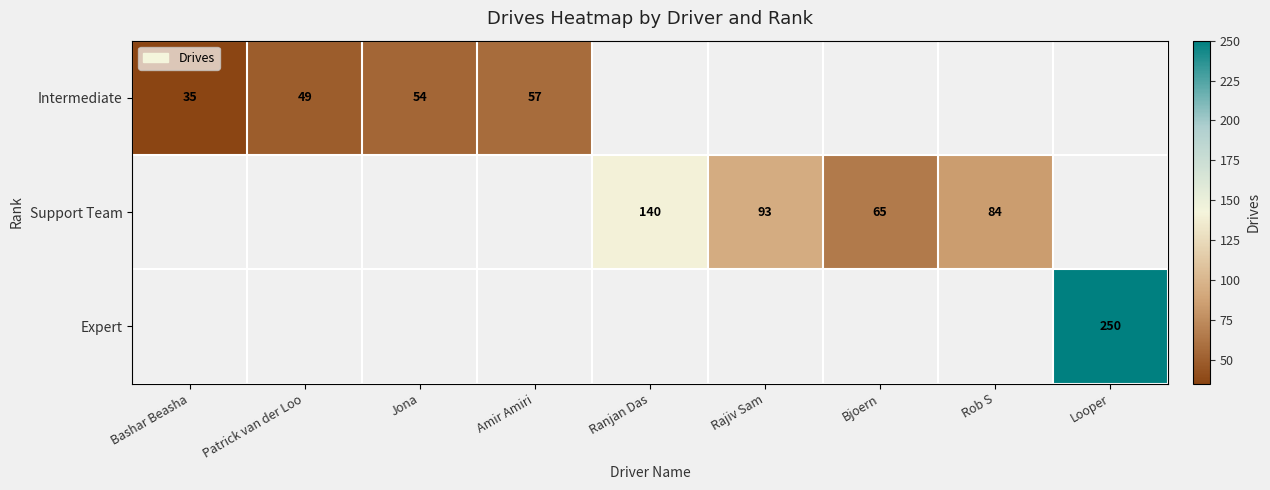

What is the sum of the Support Team values at Rajiv Sam and Ranjan Das?

233